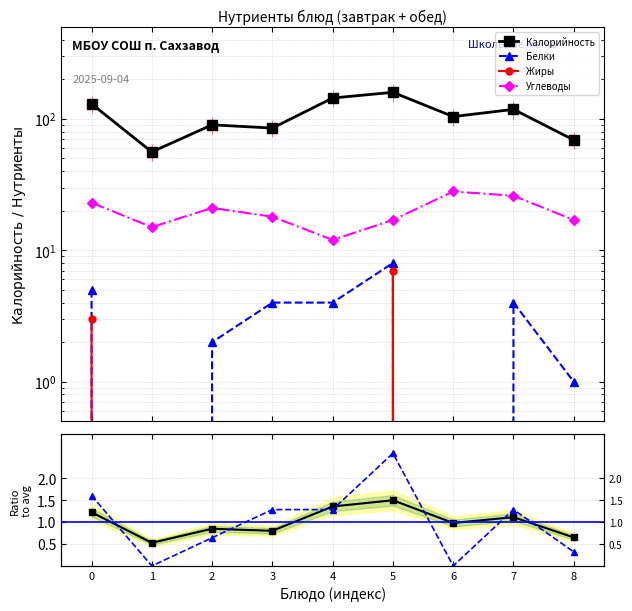

At which category is the sum across all series the highest?

5